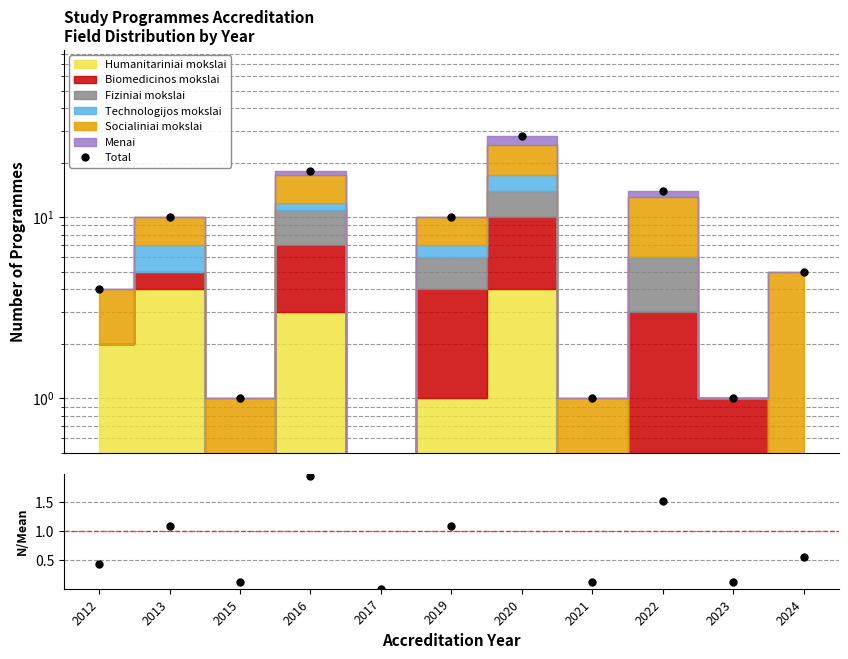

What is the difference between the Total values at 2024 and 2020?

23.0